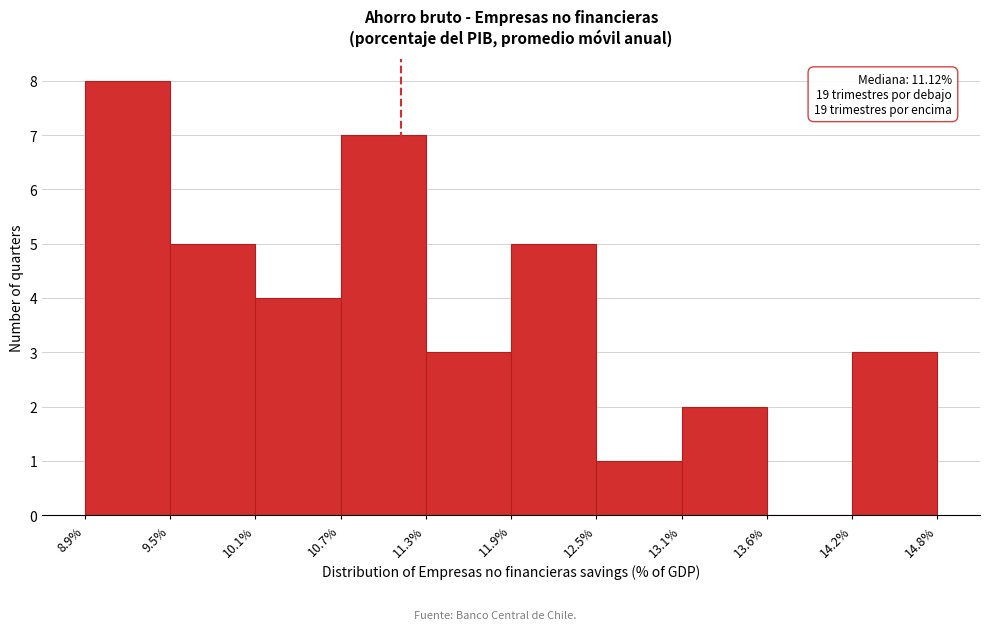

Over which range of the x-axis is the bar tallest?

8.9% to 9.5%